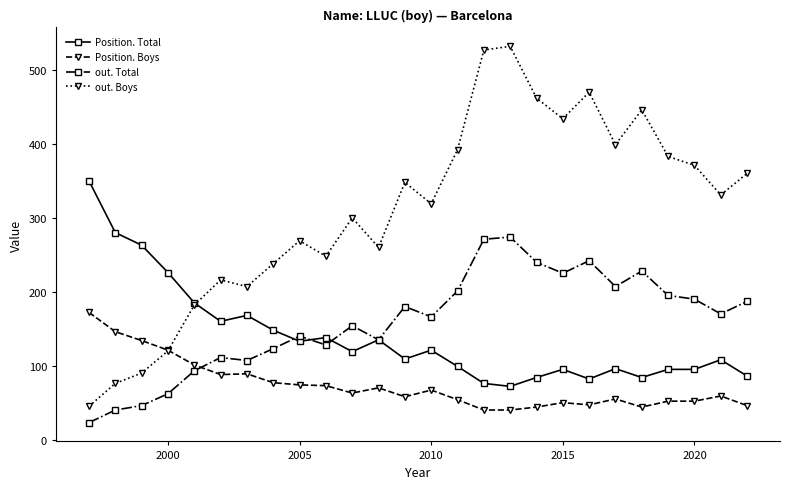

What is the value of the Position. Total point at the 8th from the left?

148